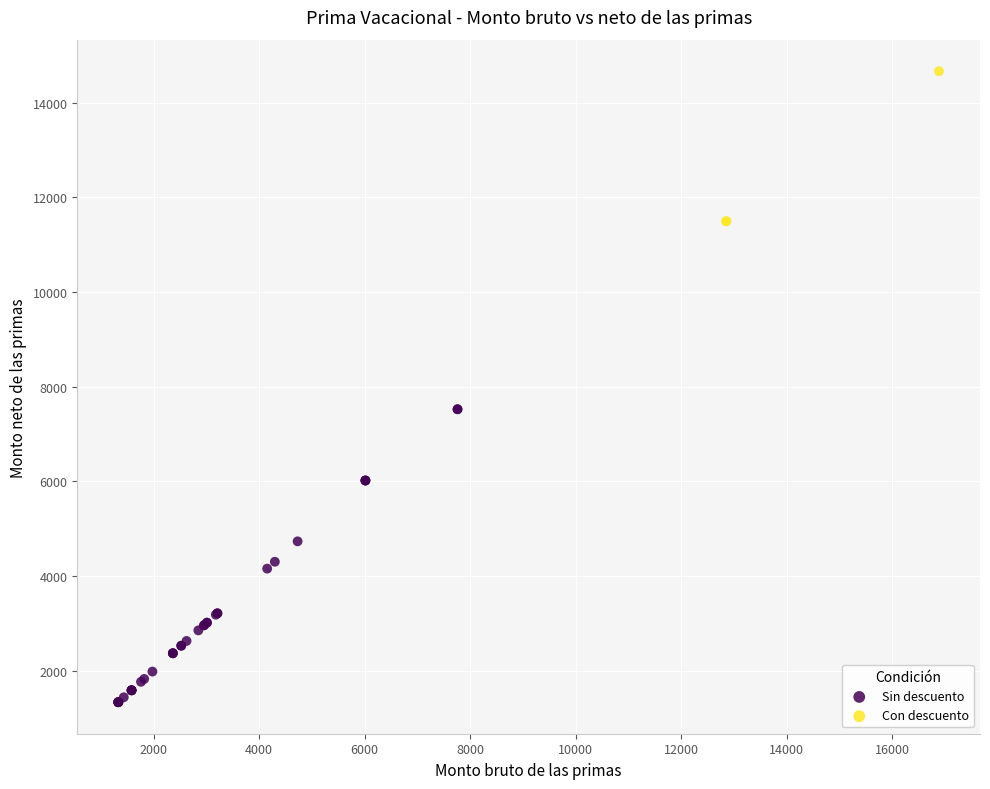

Which series reaches the minimum Y coordinate?

Sin descuento